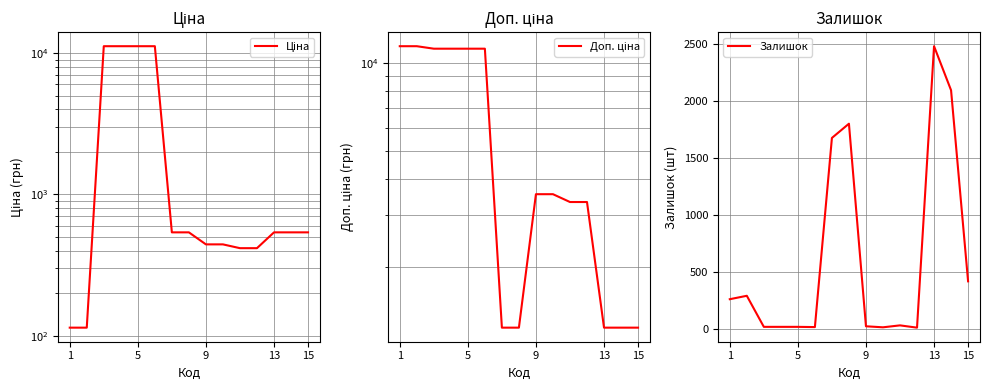

The value of Залишок at 1 is 260. True or false?

True